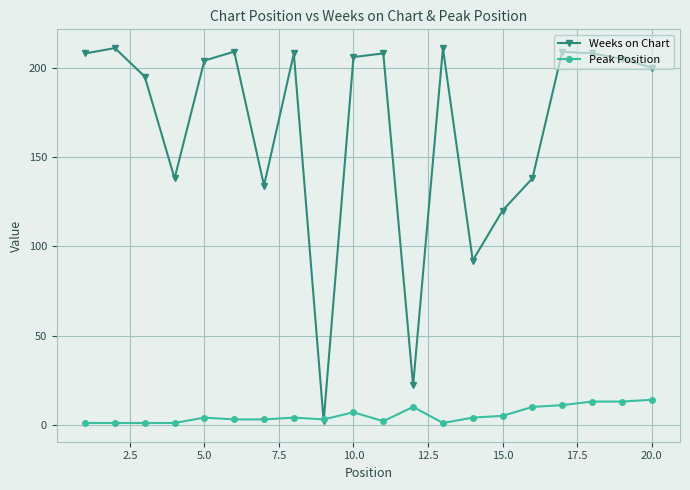

What is the value of the Peak Position point at the 18th from the left?

13